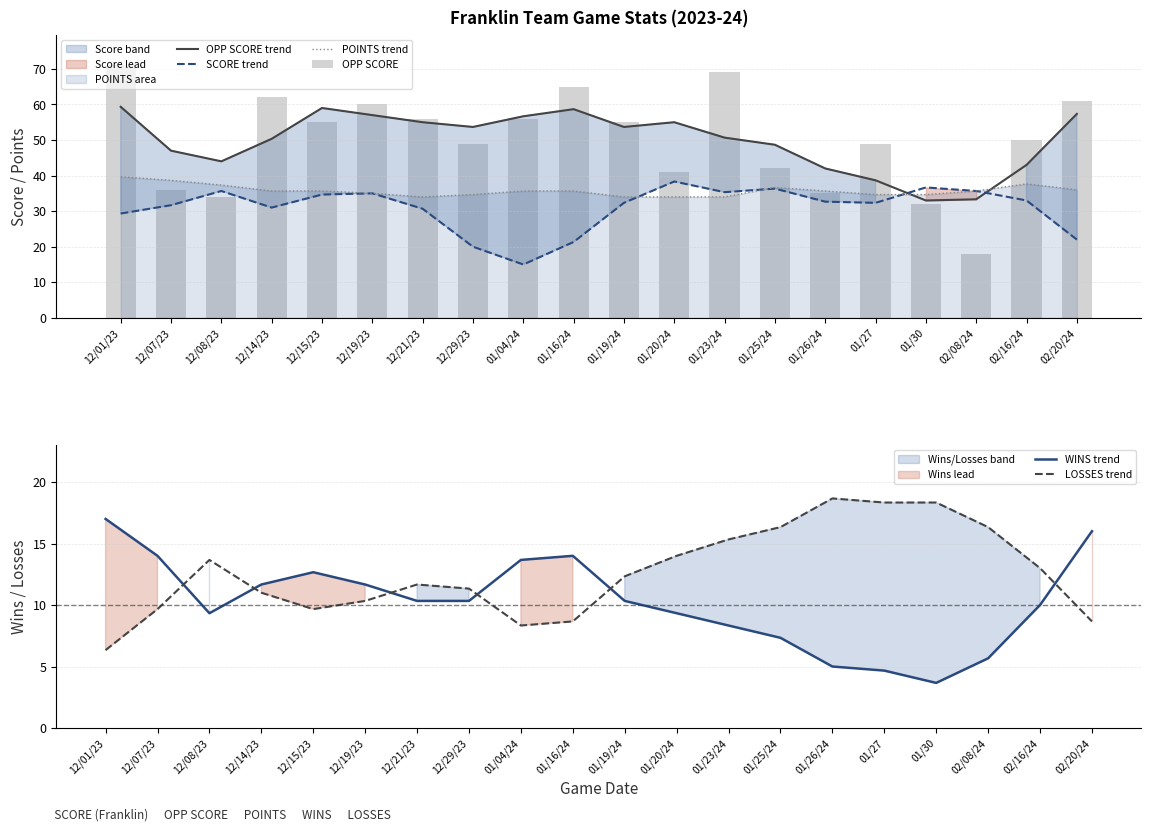

What is the difference between the maximum and minimum values in the SCORE trend series?

23.3